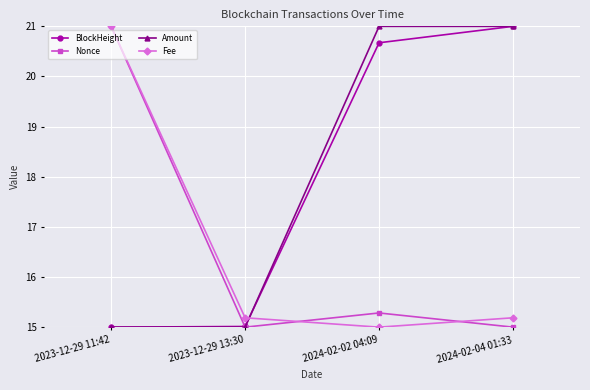

What is the spread (max minus min) of values at 2024-02-04 01:33?

6.0